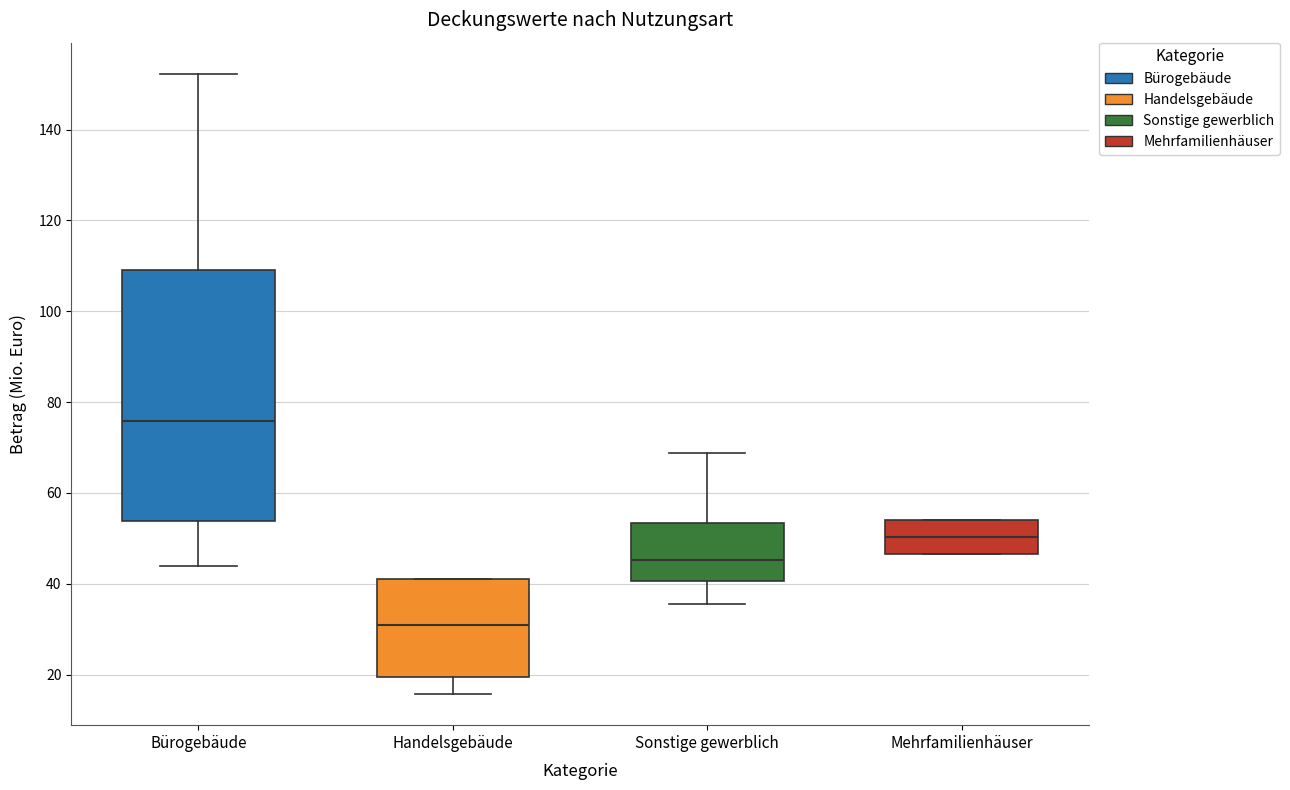

Which box has the highest median line?

Bürogebäude